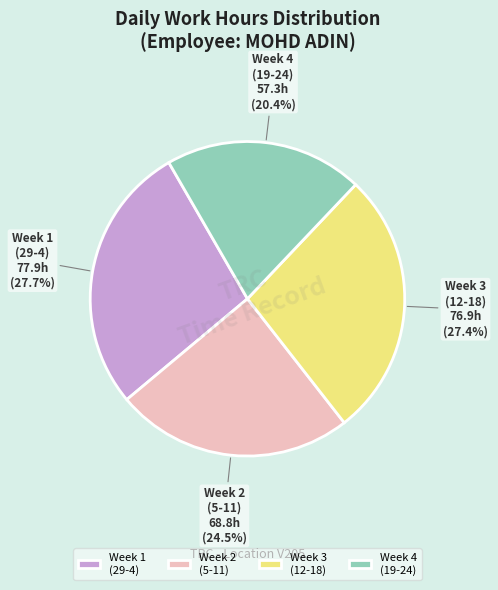

How many segments does this pie chart have?

4